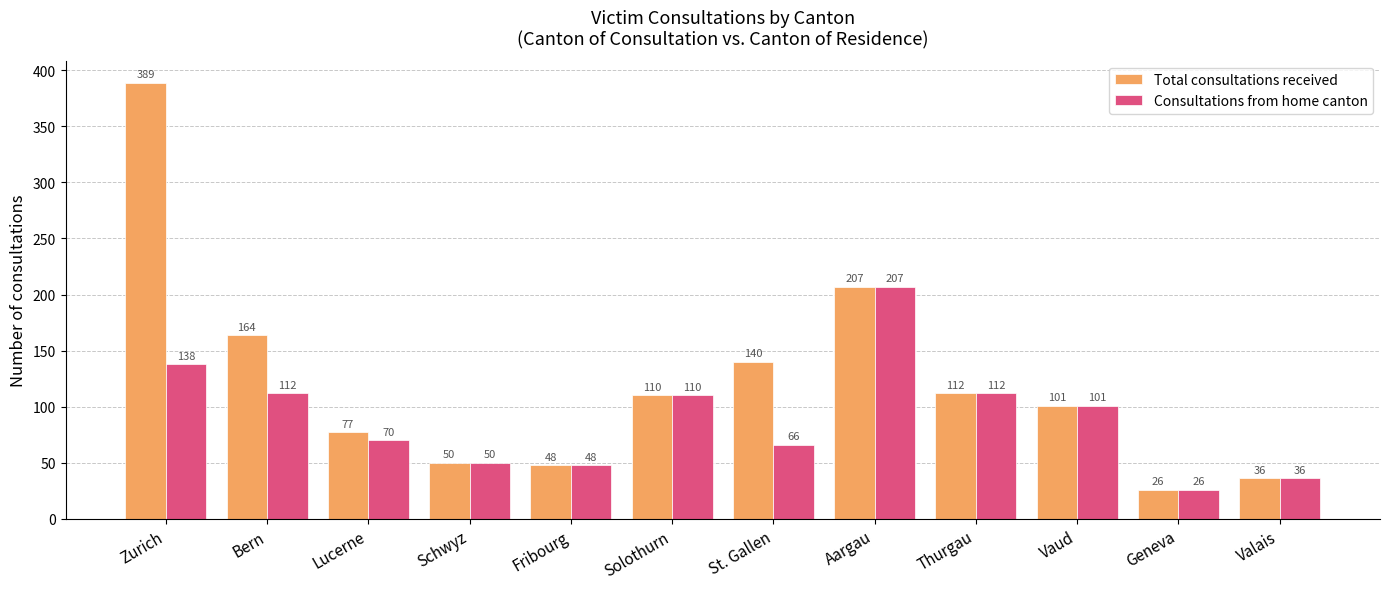

Reading right to left, list all the values displayed in this chart.

Total consultations received: Valais=36	Geneva=26	Vaud=101	Thurgau=112	Aargau=207	St. Gallen=140	Solothurn=110	Fribourg=48	Schwyz=50	Lucerne=77	Bern=164	Zurich=389
Consultations from home canton: Valais=36	Geneva=26	Vaud=101	Thurgau=112	Aargau=207	St. Gallen=66	Solothurn=110	Fribourg=48	Schwyz=50	Lucerne=70	Bern=112	Zurich=138